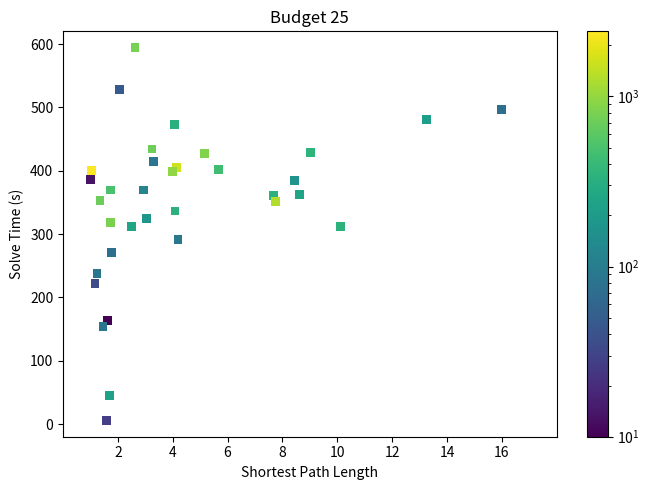

What is the range of Y values (max minus min)?

590.0